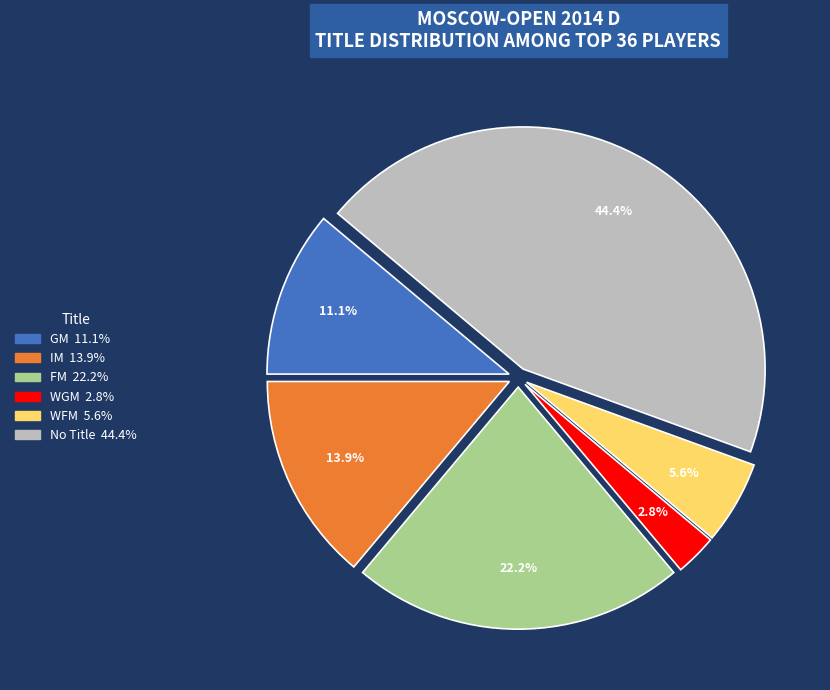

To the nearest percent, what is the difference between the largest and smallest slice percentages?

42%